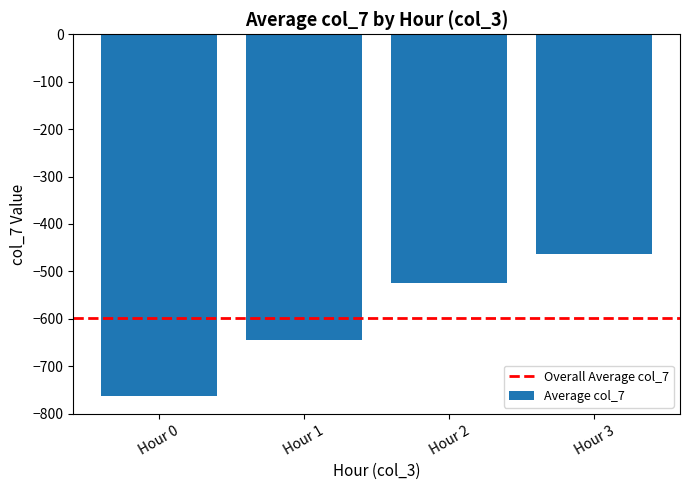

Is it true that the value at Hour 2 is -148.2?

False